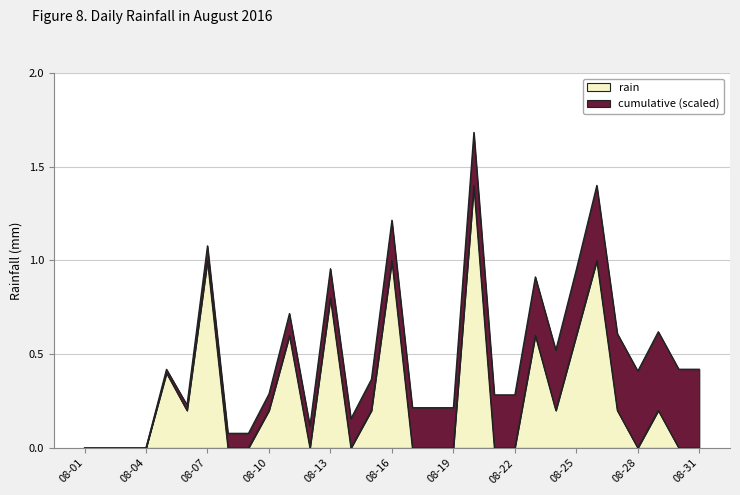

Is it true that rain equals 0.2 at 08-10?

True